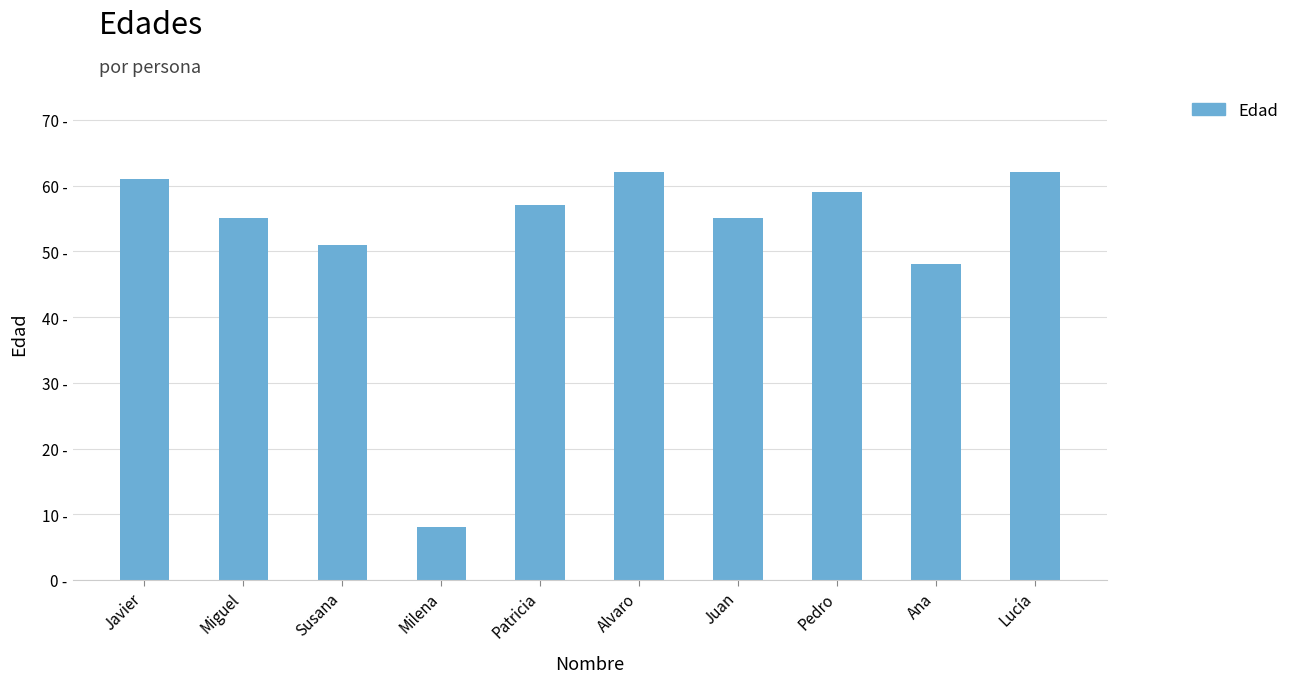

Which has a higher value, Milena or Ana?

Ana